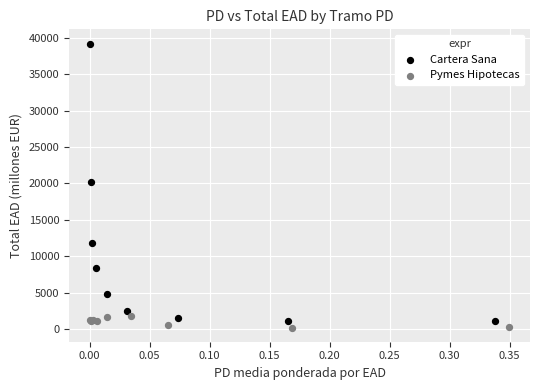

Which series has the largest Y range (max minus min)?

Cartera Sana